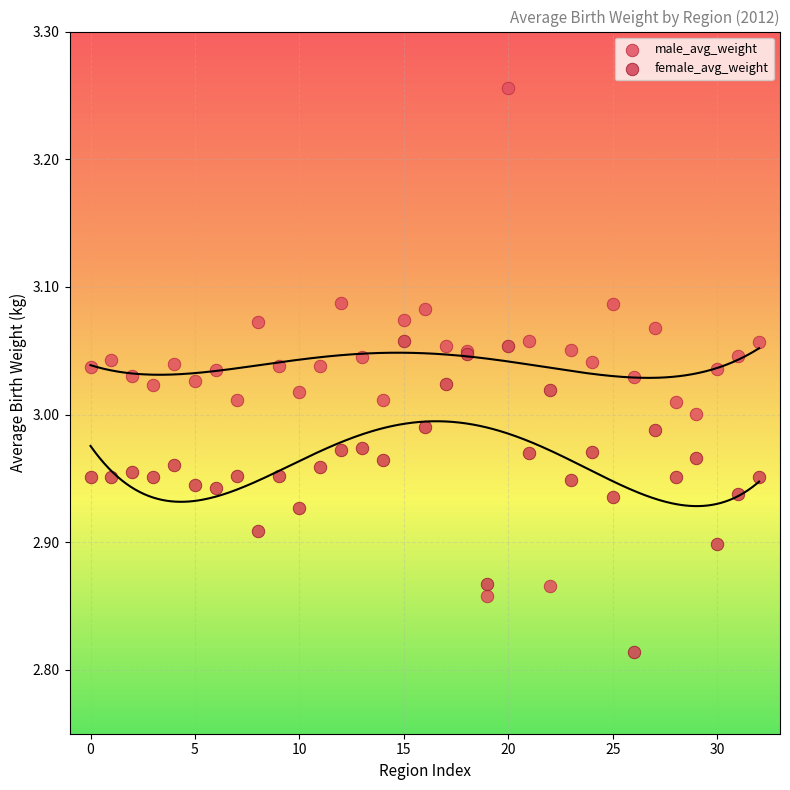

Which series reaches the maximum Y coordinate?

male_avg_weight